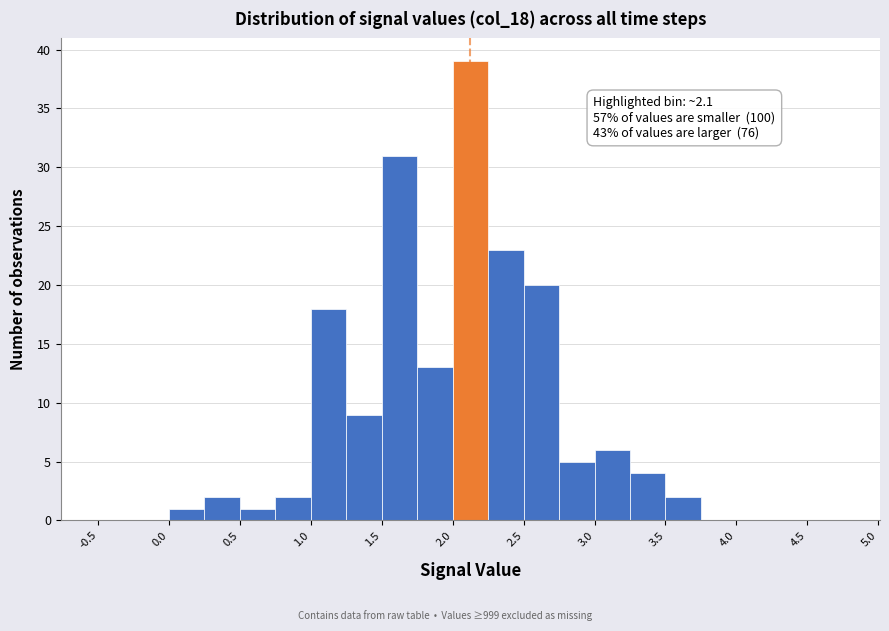

Which range on the x-axis has the tallest bar?

2.00 to 2.25